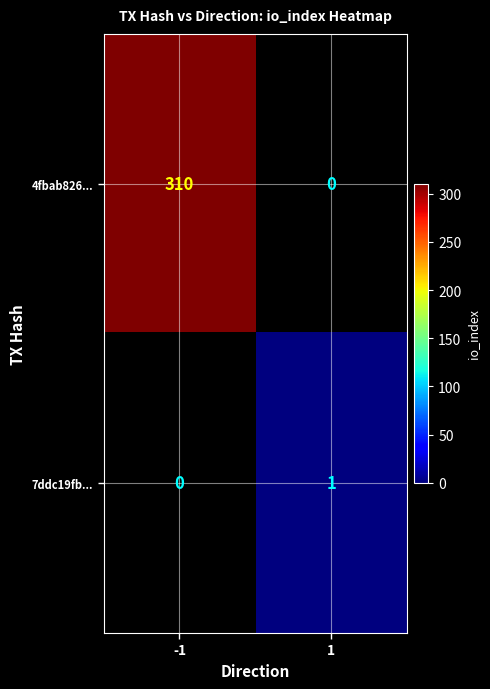

What is the sum of the 4fbab826... values at 1 and -1?

310